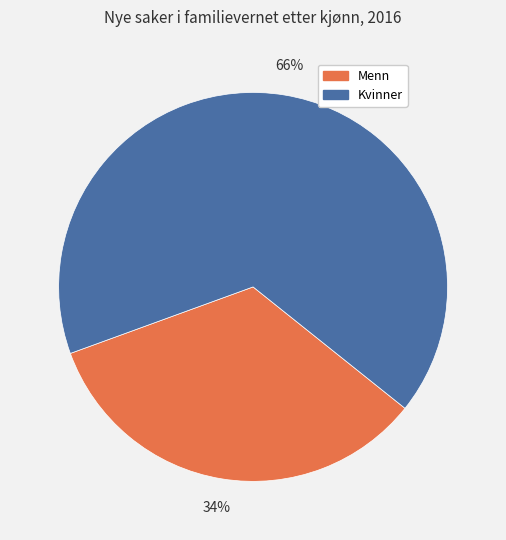

Combined, do Menn and Kvinner account for over 50%?

Yes